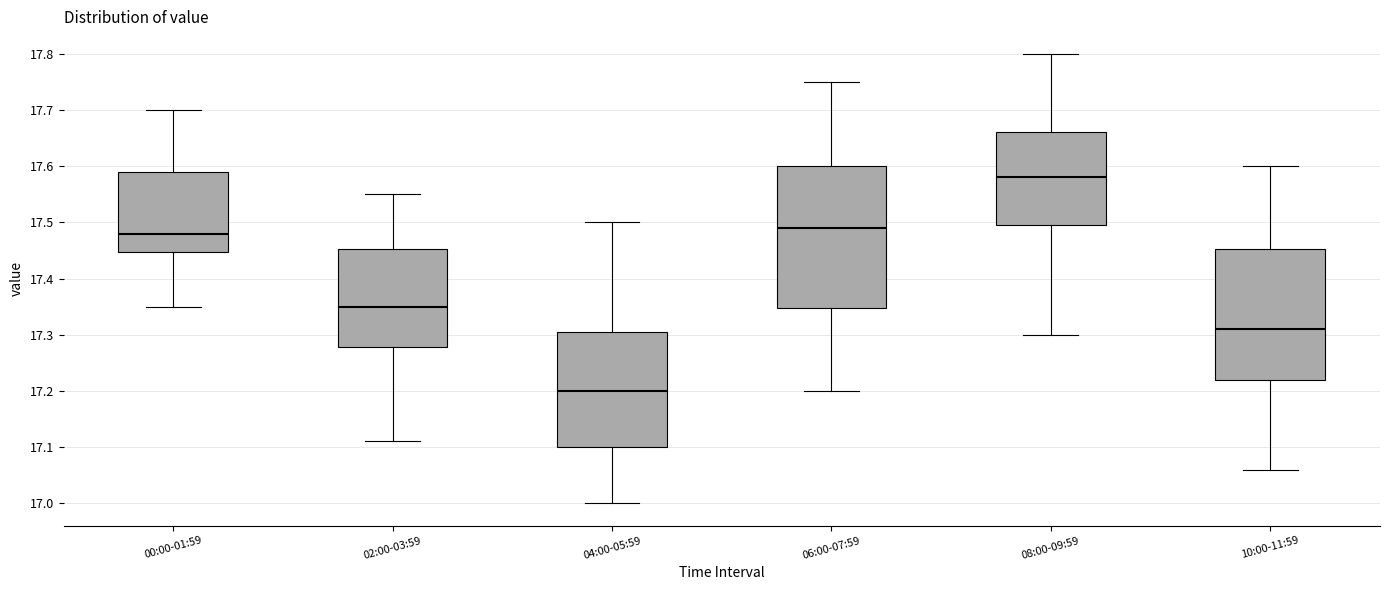

Which box is the tallest, from its lower edge to its upper edge?

06:00-07:59